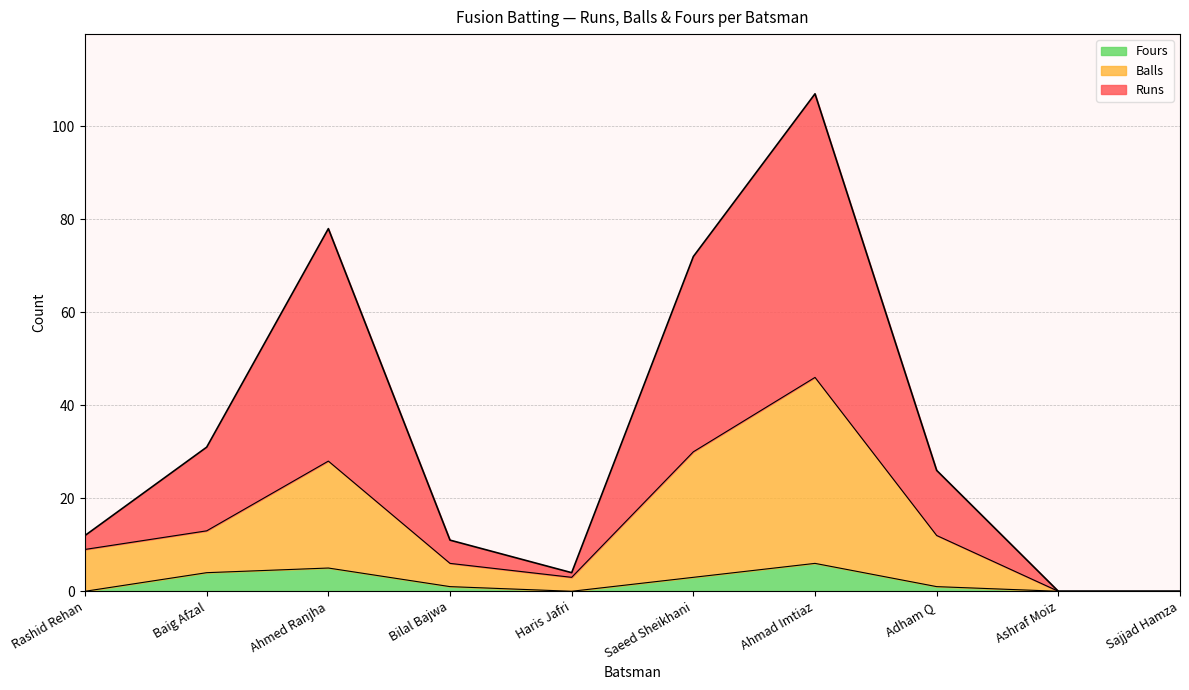

What position from the right is Bilal Bajwa?

7